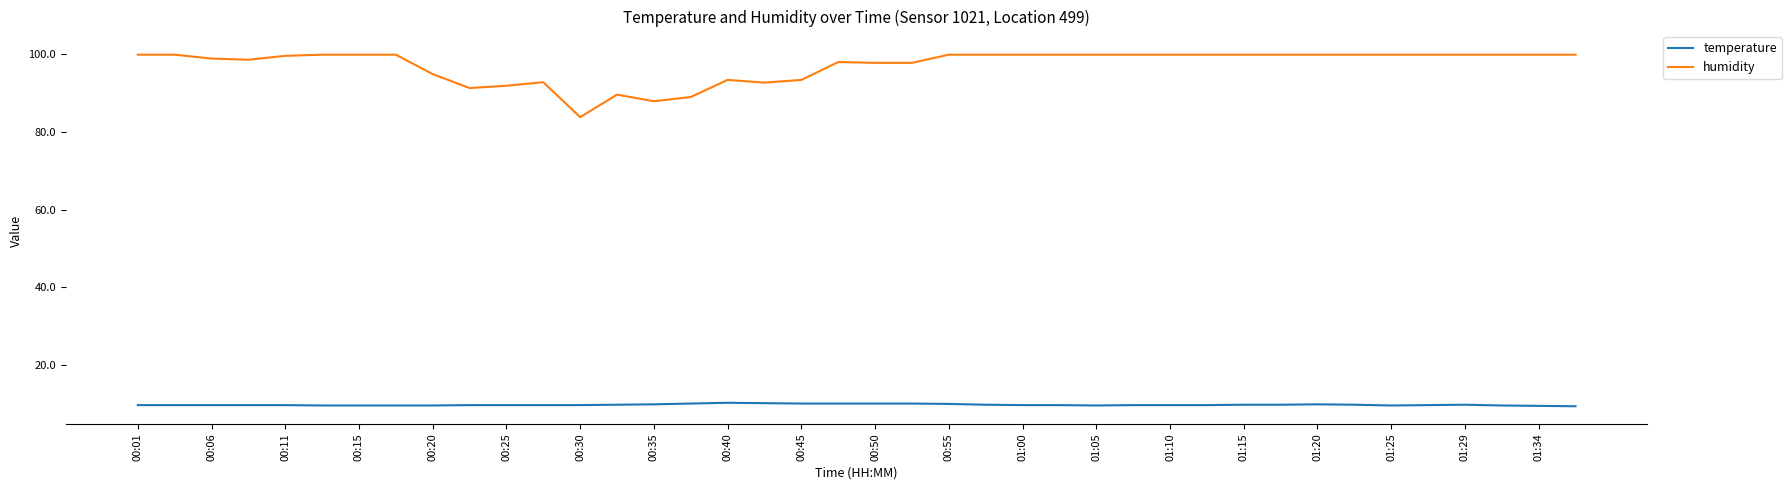

Which series has the widest spread of values?

humidity